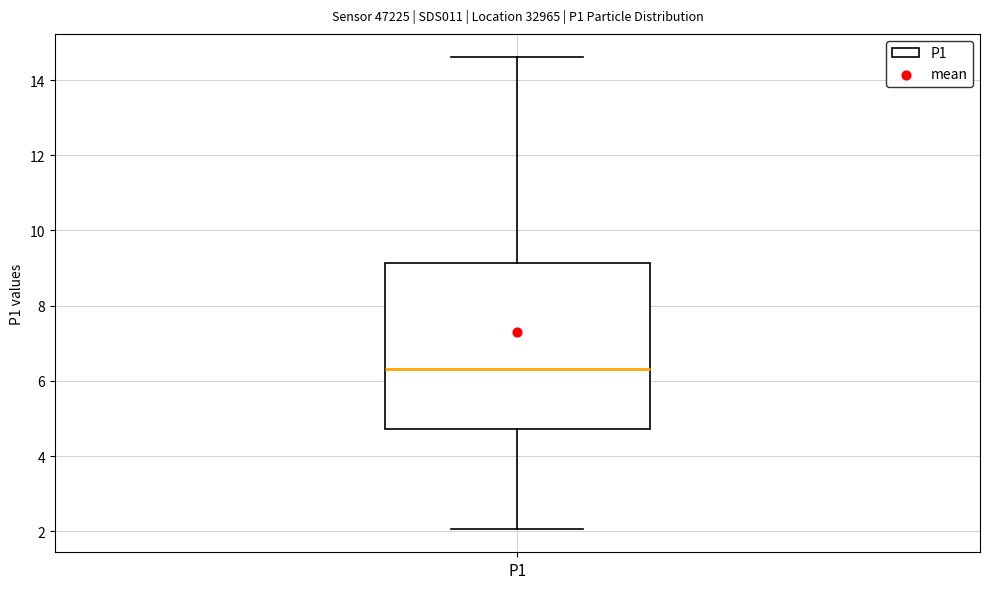

Where is the lower edge of the box for P1 on the y-axis? The values are not printed on the chart, so give them approximately, as read against the axis.

4.8